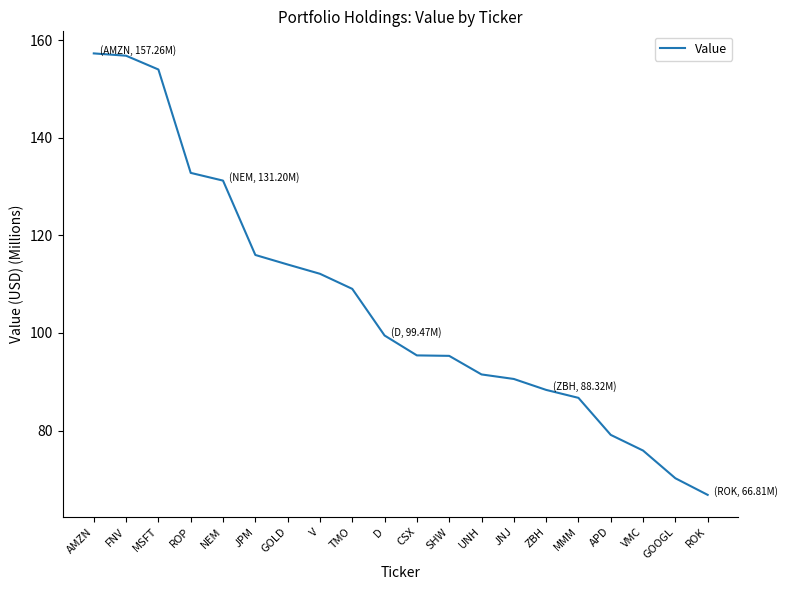

What is the ratio of the value at FNV to the value at GOLD?

1.4